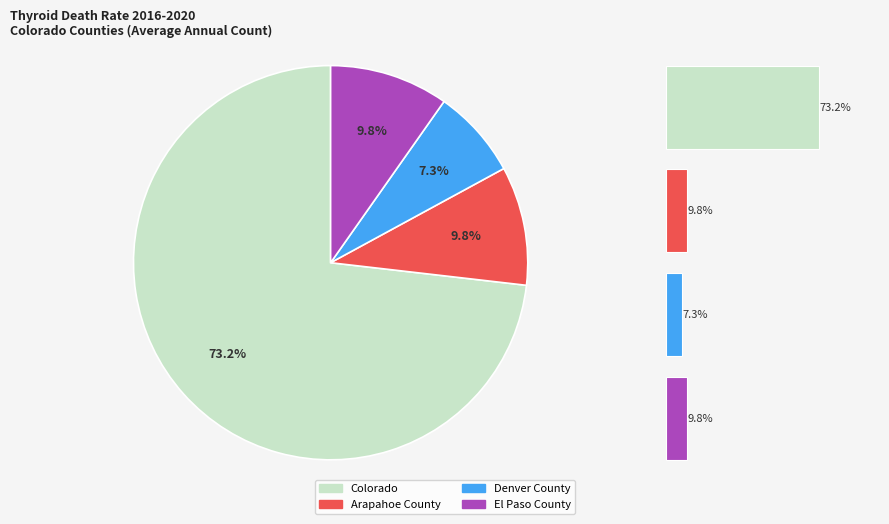

The 0 slice represents 1% of the pie. True or false?

False